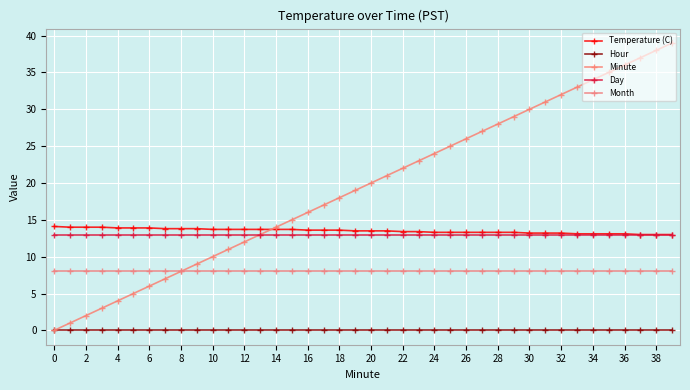

Count the number of data series in this chart.

5